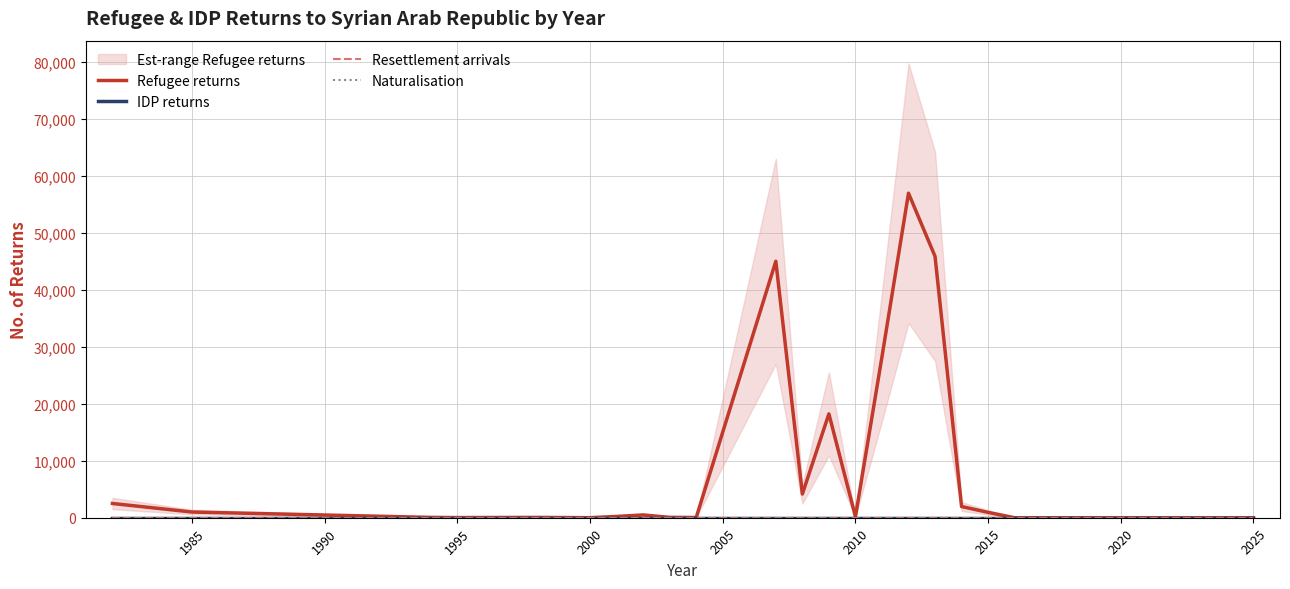

Rank the series by their maximum value, from highest to lowest.

Refugee returns, IDP returns, Resettlement arrivals, Naturalisation